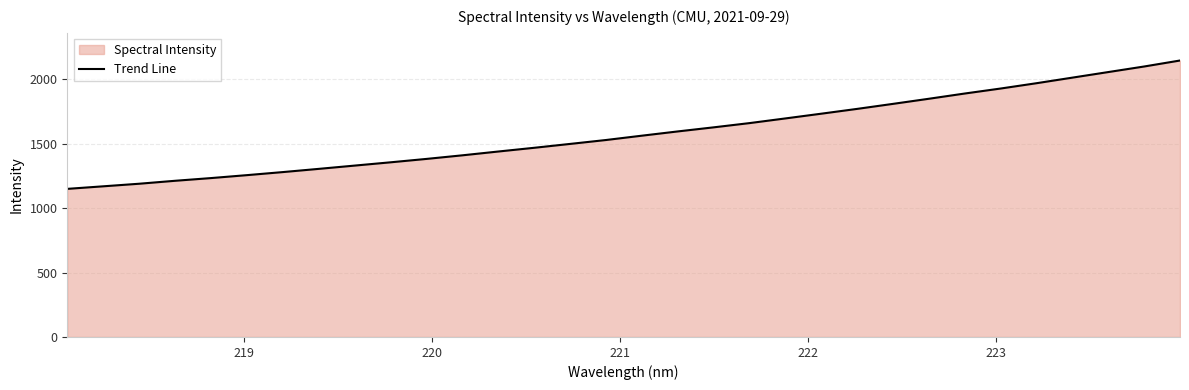

What is the maximum value shown in the chart?

2144.6